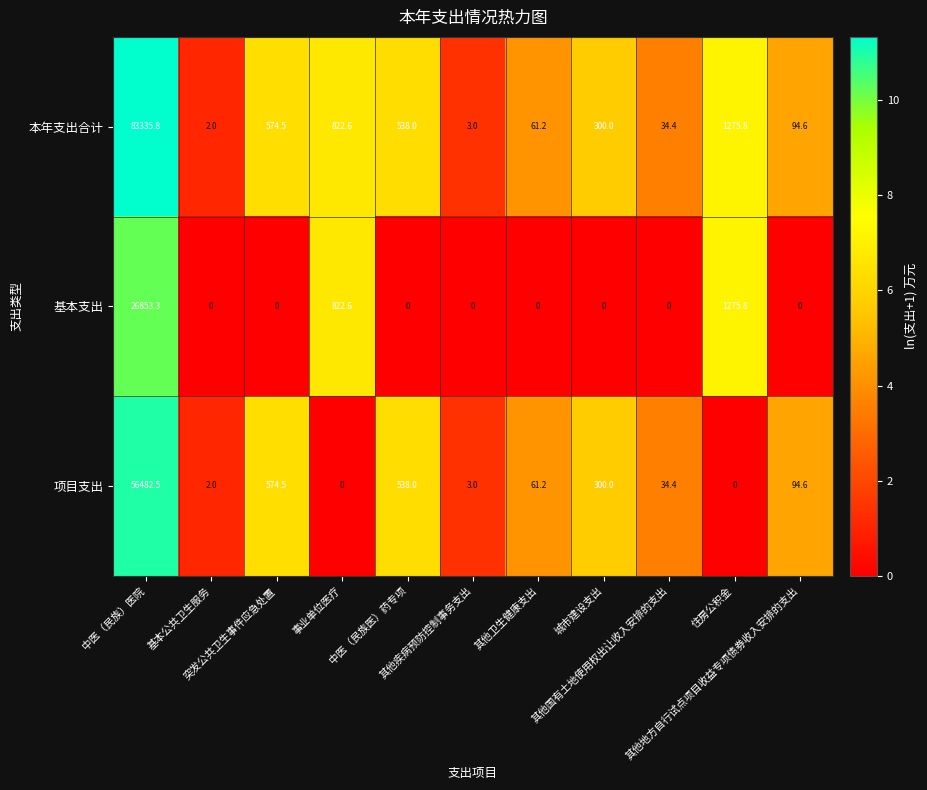

What is the sum of all 本年支出合计 values?

87041.9